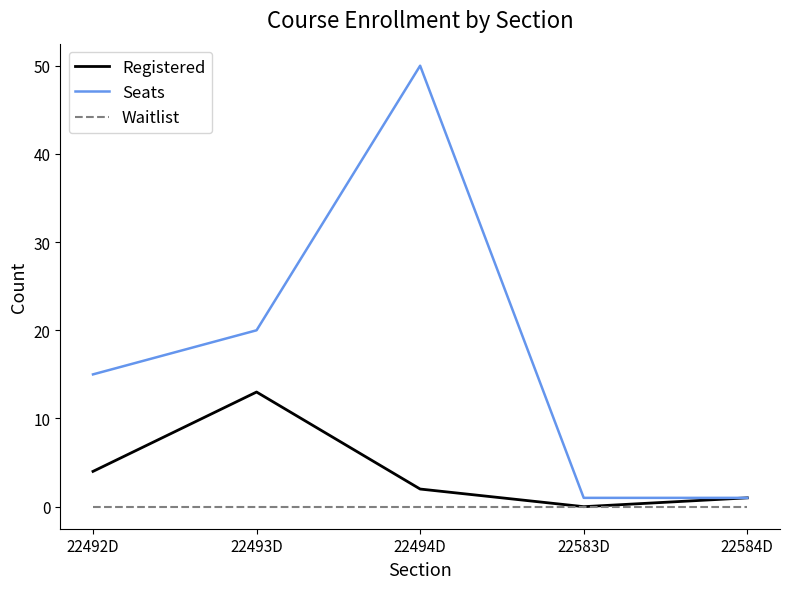

What position from the right is 22494D?

3